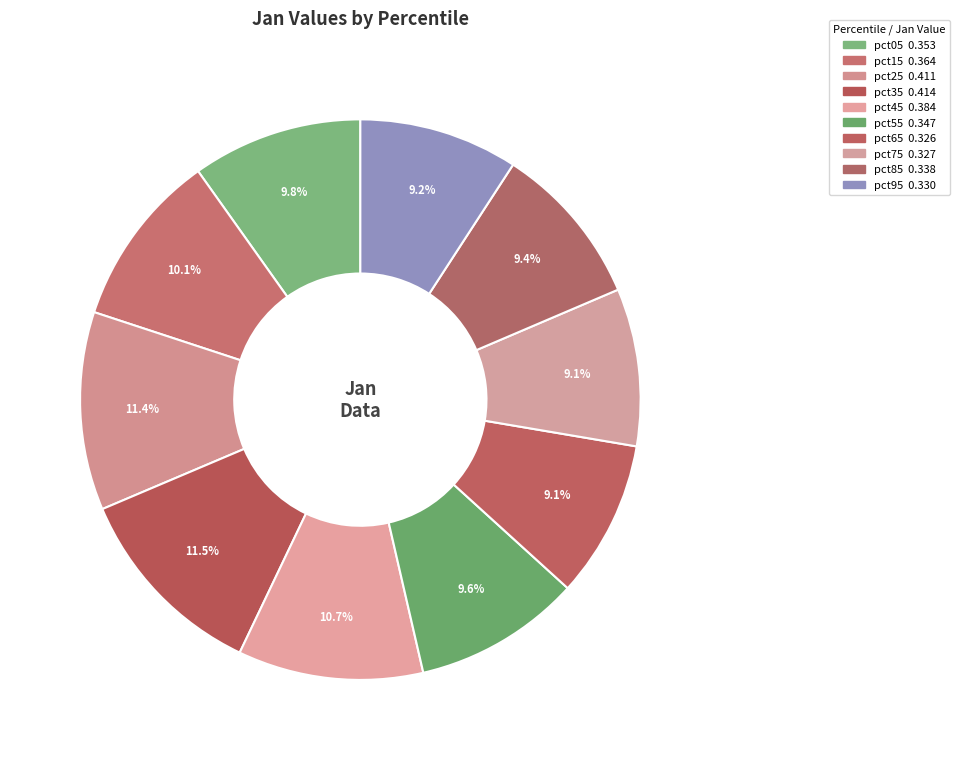

Count the number of slices in the pie.

10